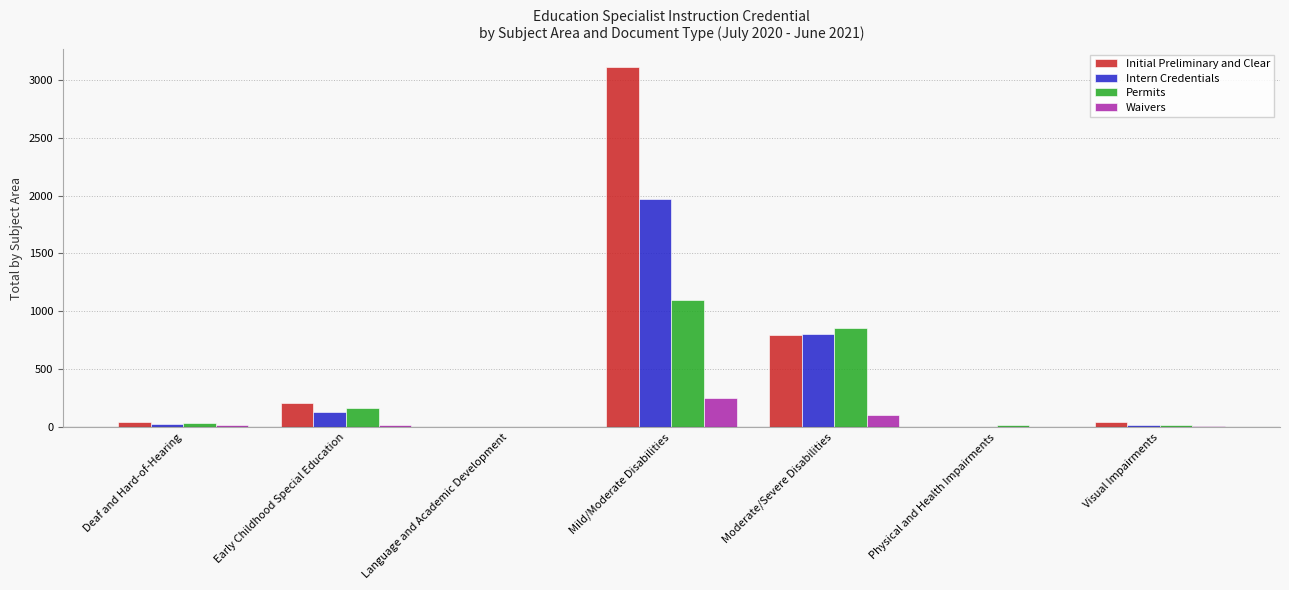

At which label does Initial Preliminary and Clear reach its peak?

Mild/Moderate Disabilities